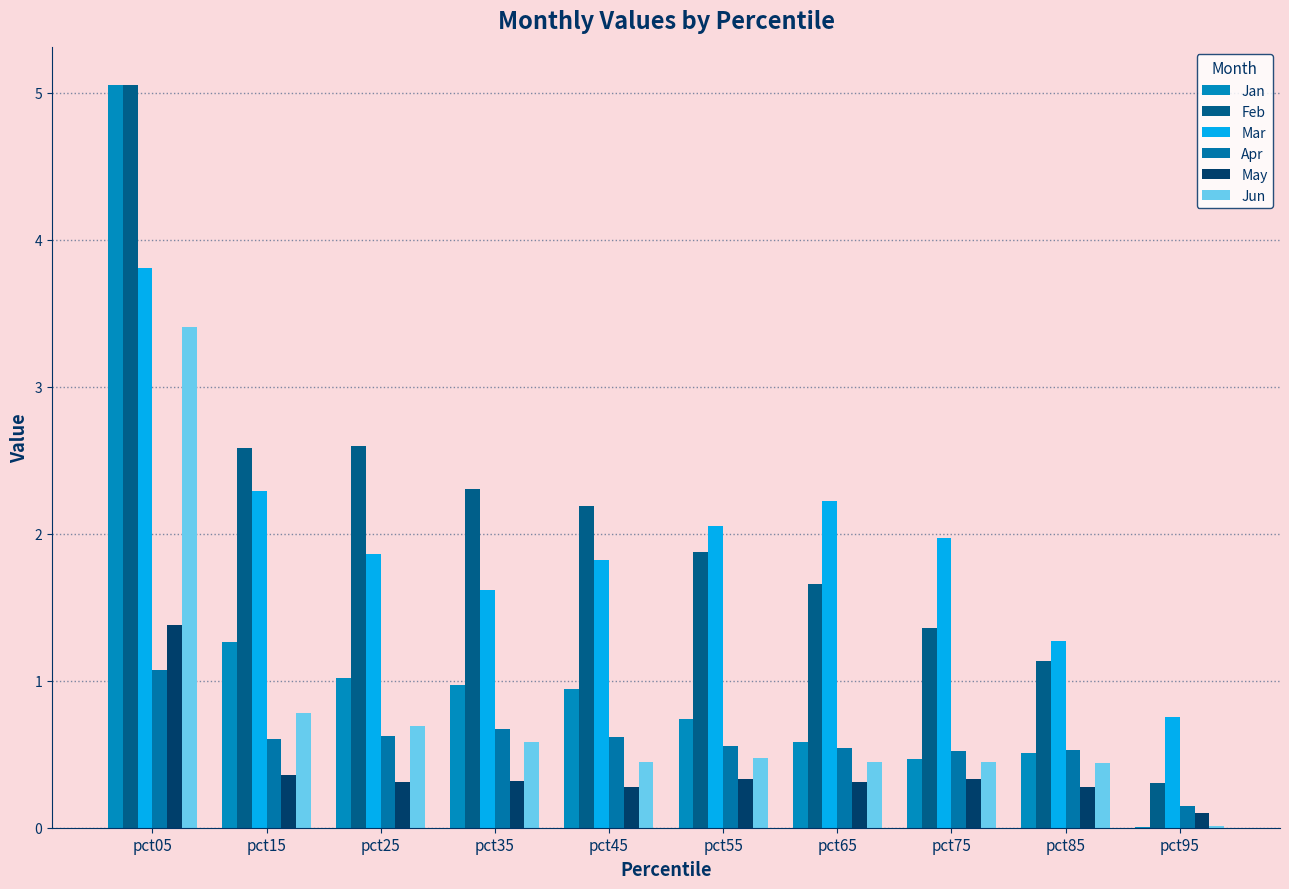

Reading right to left, list all the values displayed in this chart.

Jan: pct95=0.0	pct85=0.5	pct75=0.5	pct65=0.6	pct55=0.7	pct45=0.9	pct35=1.0	pct25=1.0	pct15=1.3	pct05=5.1
Feb: pct95=0.3	pct85=1.1	pct75=1.4	pct65=1.7	pct55=1.9	pct45=2.2	pct35=2.3	pct25=2.6	pct15=2.6	pct05=5.1
Mar: pct95=0.8	pct85=1.3	pct75=2.0	pct65=2.2	pct55=2.1	pct45=1.8	pct35=1.6	pct25=1.9	pct15=2.3	pct05=3.8
Apr: pct95=0.1	pct85=0.5	pct75=0.5	pct65=0.5	pct55=0.6	pct45=0.6	pct35=0.7	pct25=0.6	pct15=0.6	pct05=1.1
May: pct95=0.1	pct85=0.3	pct75=0.3	pct65=0.3	pct55=0.3	pct45=0.3	pct35=0.3	pct25=0.3	pct15=0.4	pct05=1.4
Jun: pct95=0.0	pct85=0.4	pct75=0.4	pct65=0.4	pct55=0.5	pct45=0.4	pct35=0.6	pct25=0.7	pct15=0.8	pct05=3.4